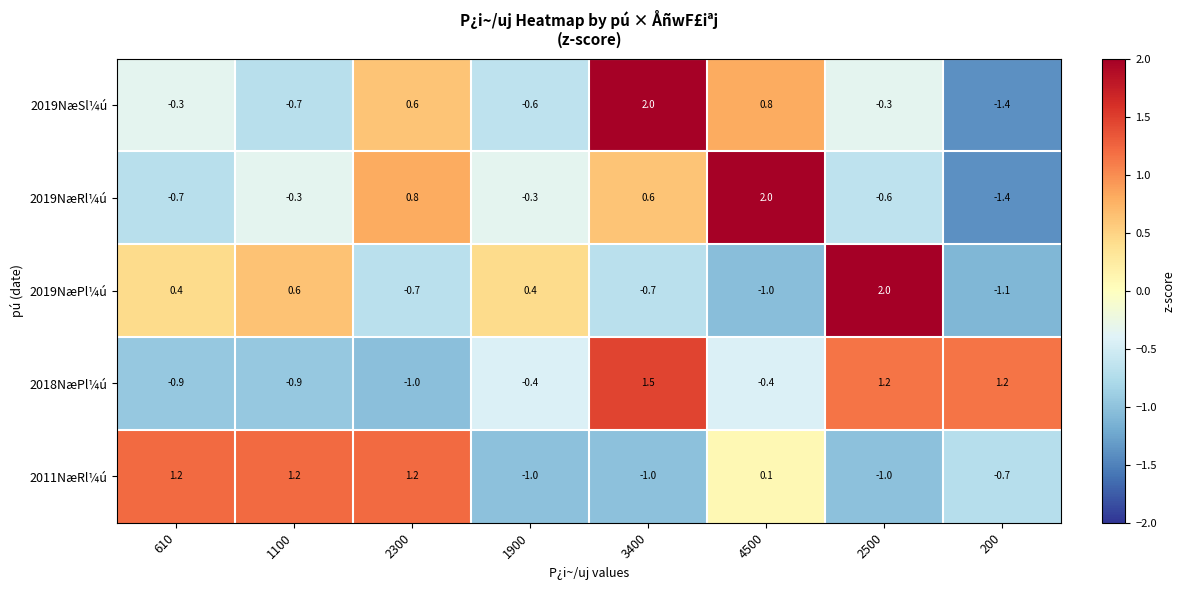

True or false: 2019NæSl¼ú has a value of 0.6 at 2300.

True